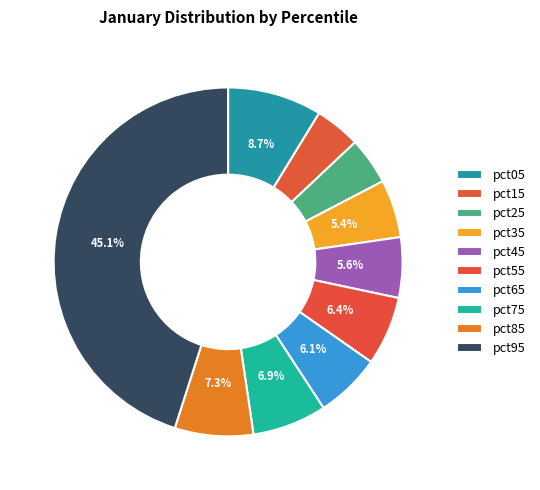

Rank the categories by value from lowest to highest.

pct15, pct25, pct35, pct45, pct65, pct55, pct75, pct85, pct05, pct95